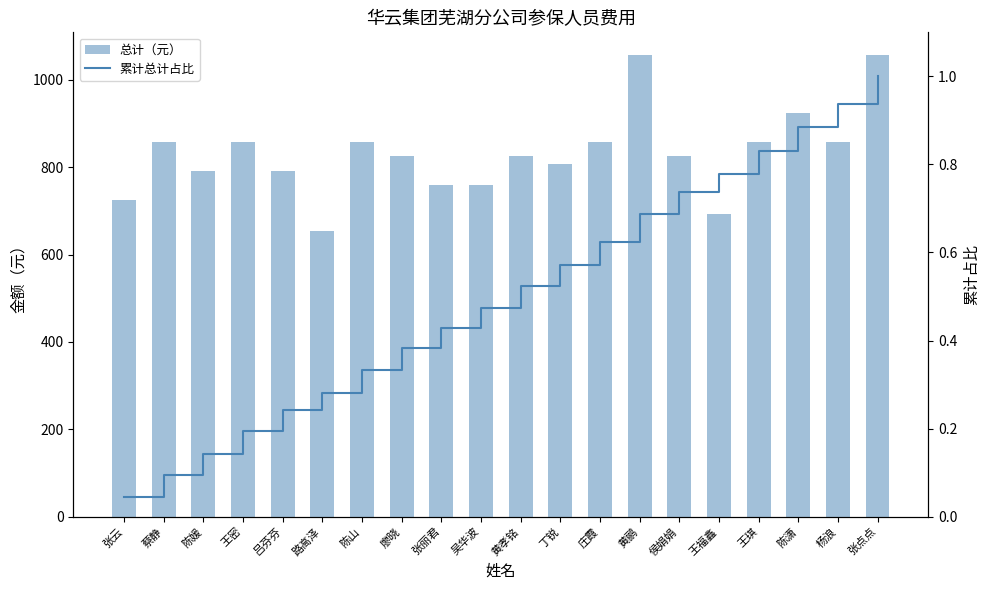

At which category is the sum across all series the highest?

张点点